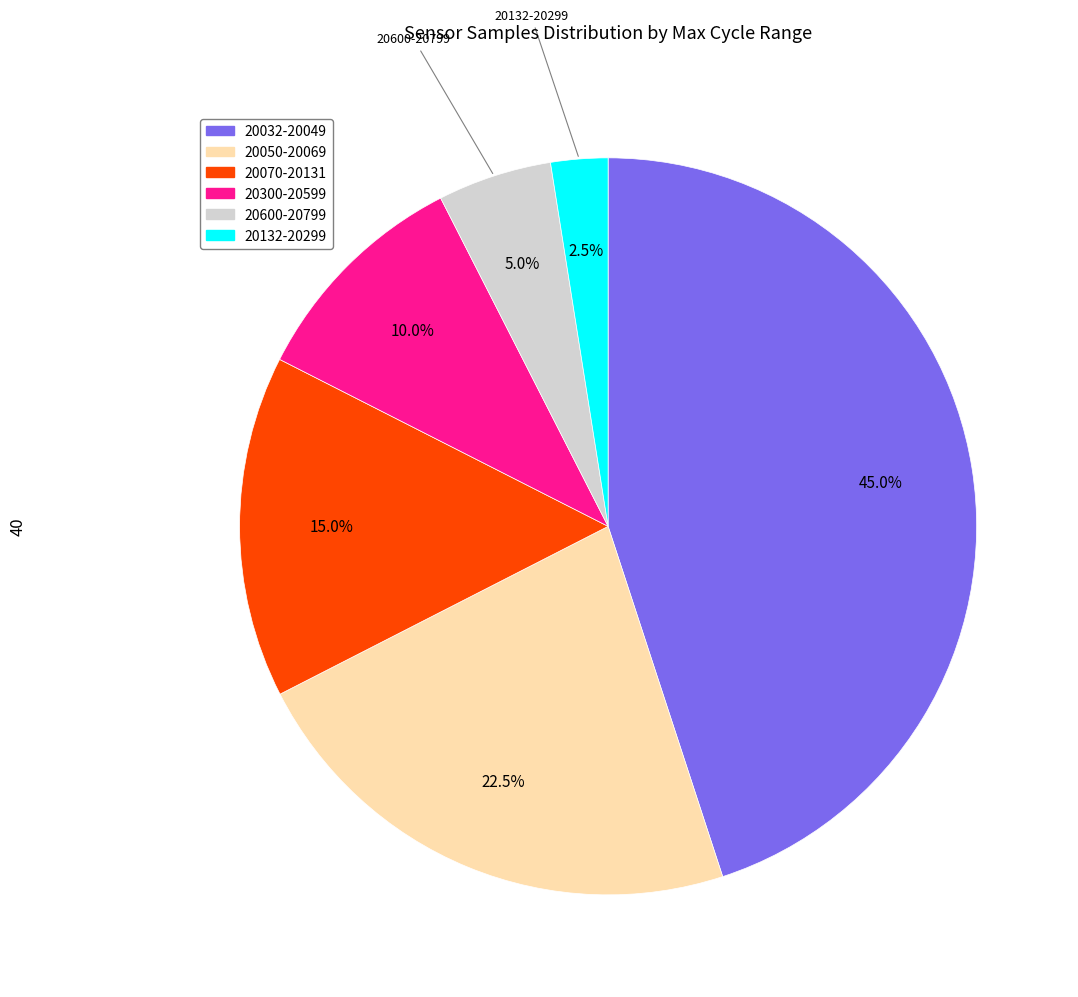

To the nearest percent, what is the average slice percentage?

17%